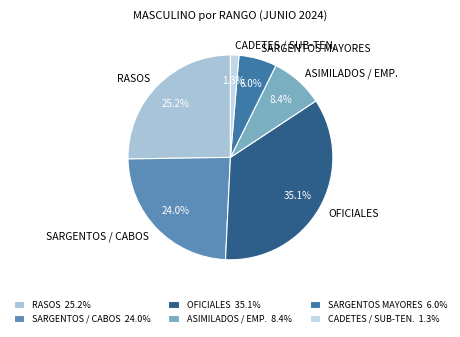

What percentage do ASIMILADOS / EMP. and SARGENTOS MAYORES together represent?

14.4%